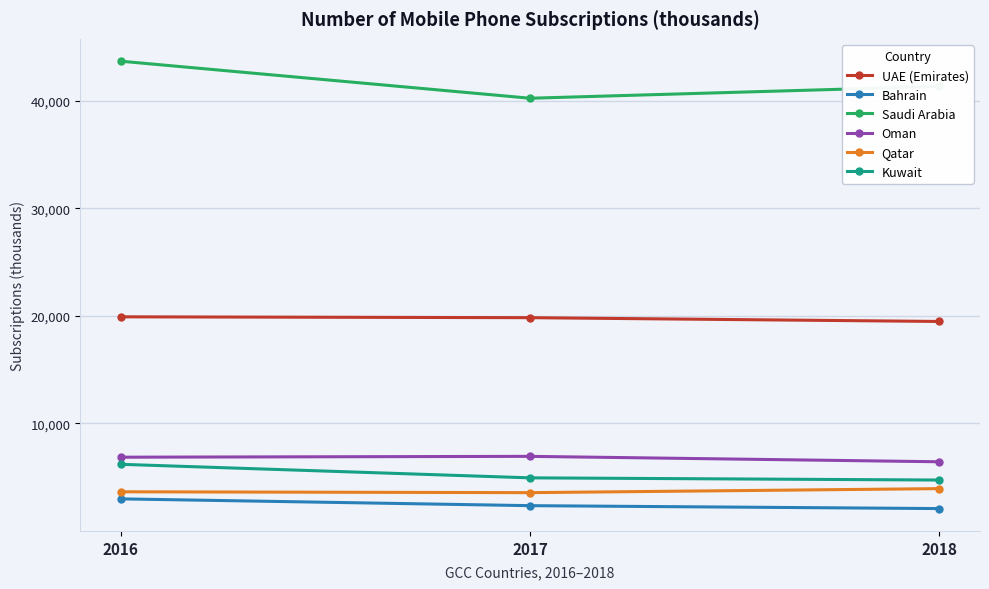

How many data points does each series have?

3